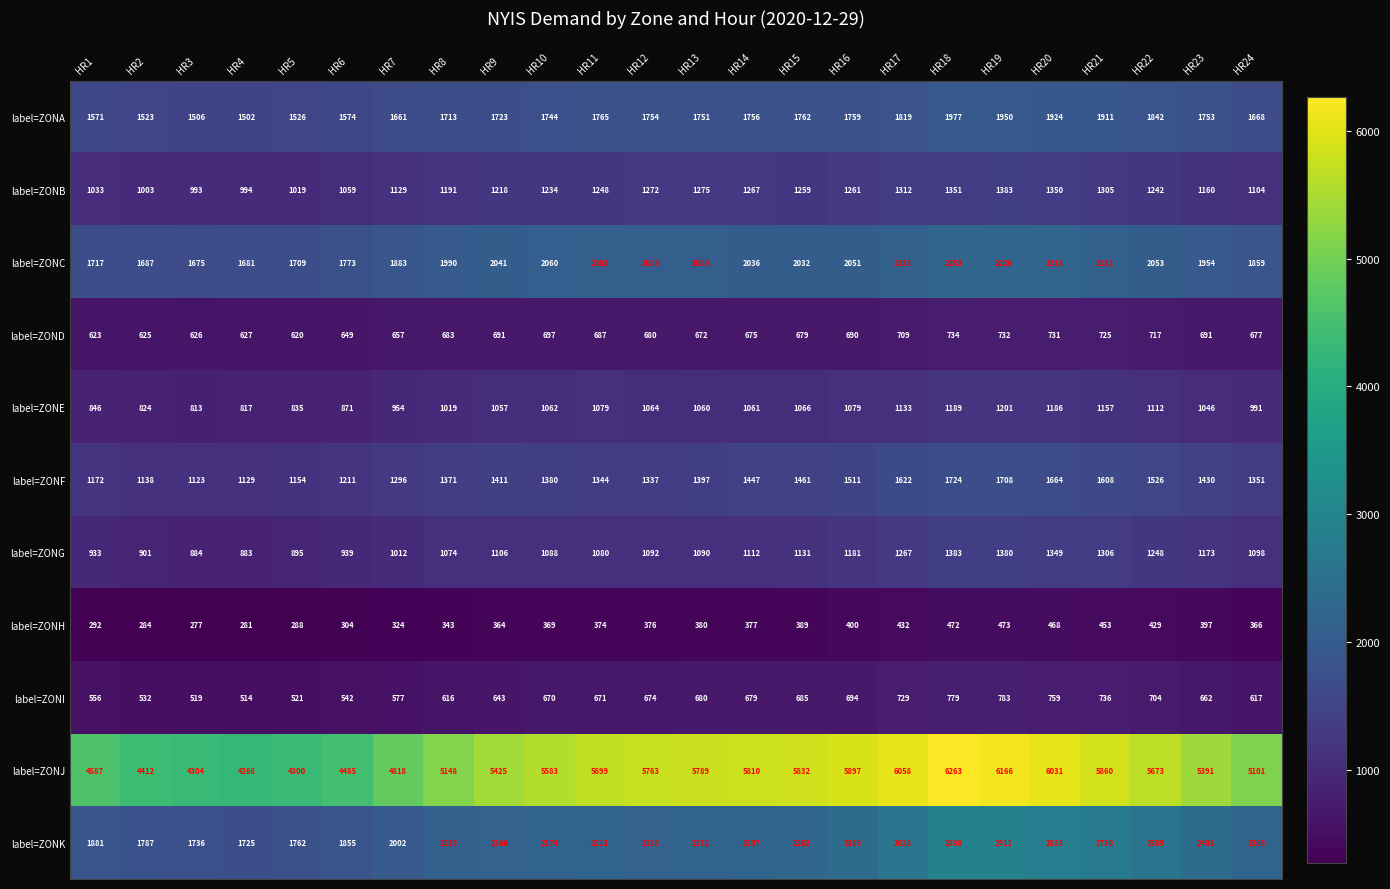

Which series changed the most between HR17 and HR23?

label=ZONJ